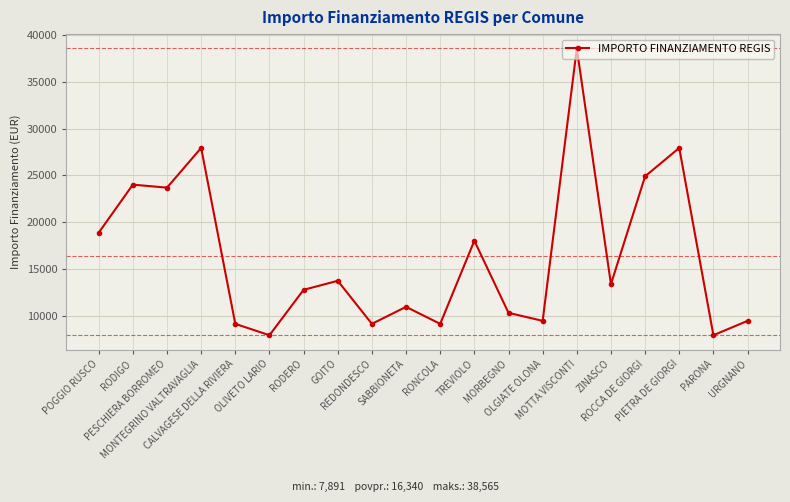

What is the label of the 6th point from the right?

MOTTA VISCONTI